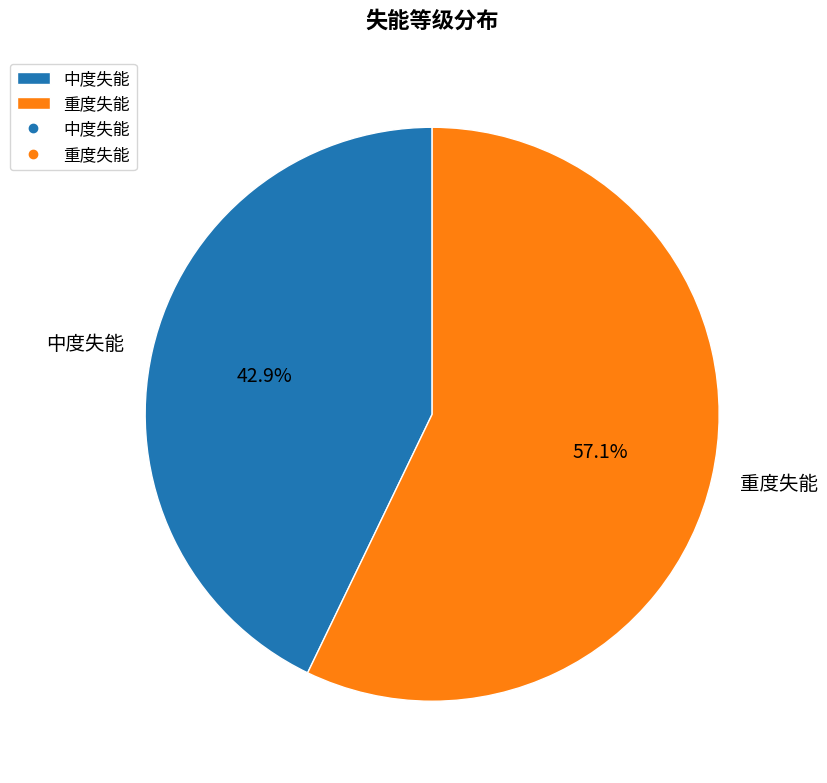

Does 中度失能 represent more than half of the total?

No